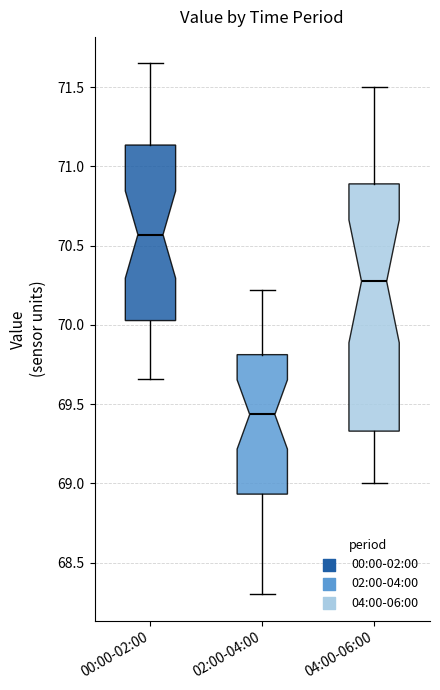

Reading left to right, transcribe this box plot: for each box, give where its median line is, the range the box spans, and where its two whiskers end, as read against the y-axis. The values are not printed on the chart, so give them approximately, as read against the axis.

00:00-02:00: median 70.55, box 70.05 to 71.15, whiskers 69.65 to 71.65
02:00-04:00: median 69.45, box 68.95 to 69.80, whiskers 68.30 to 70.20
04:00-06:00: median 70.30, box 69.35 to 70.90, whiskers 69.00 to 71.50